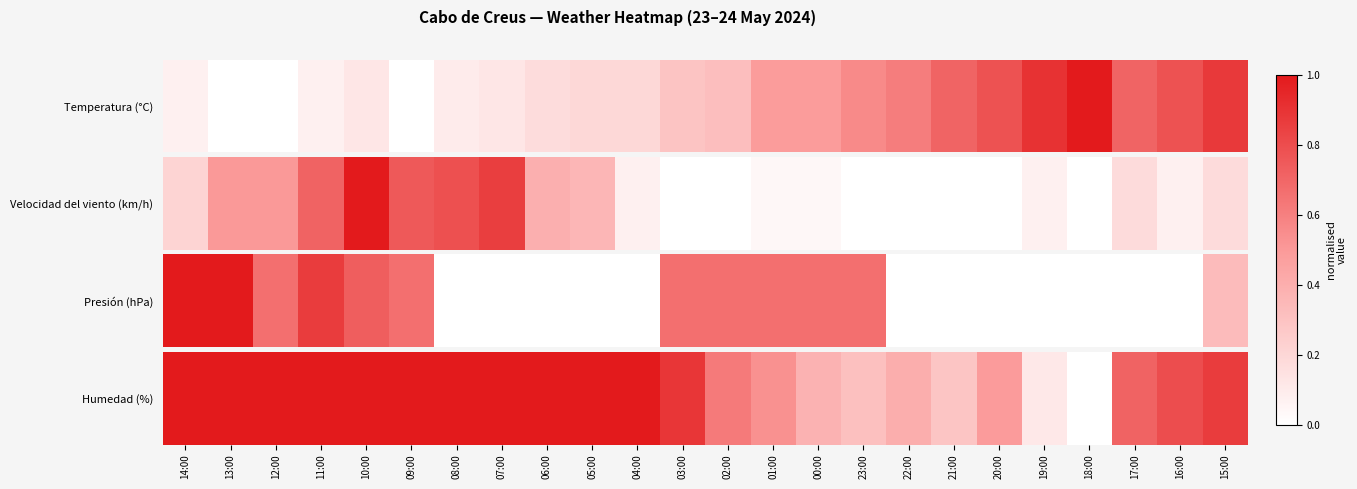

True or false: the data shows 0.1 at 19:00.

True